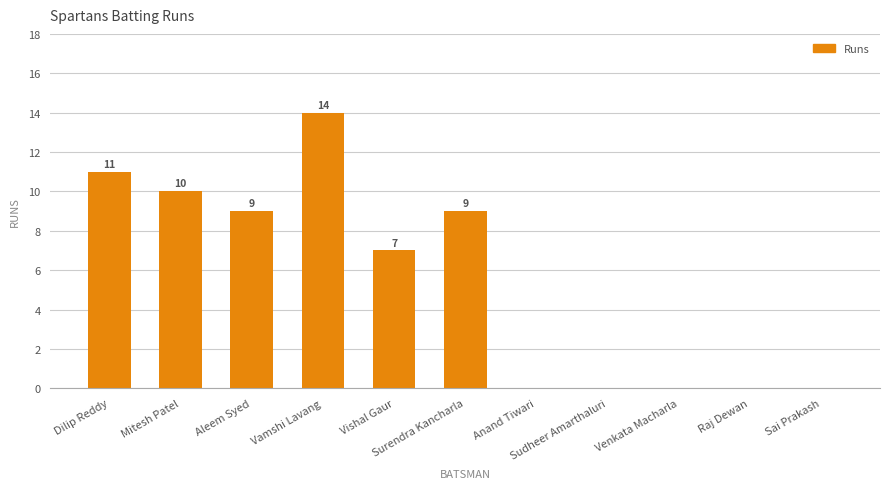

Read the value at Vishal Gaur, to the nearest 10.

10